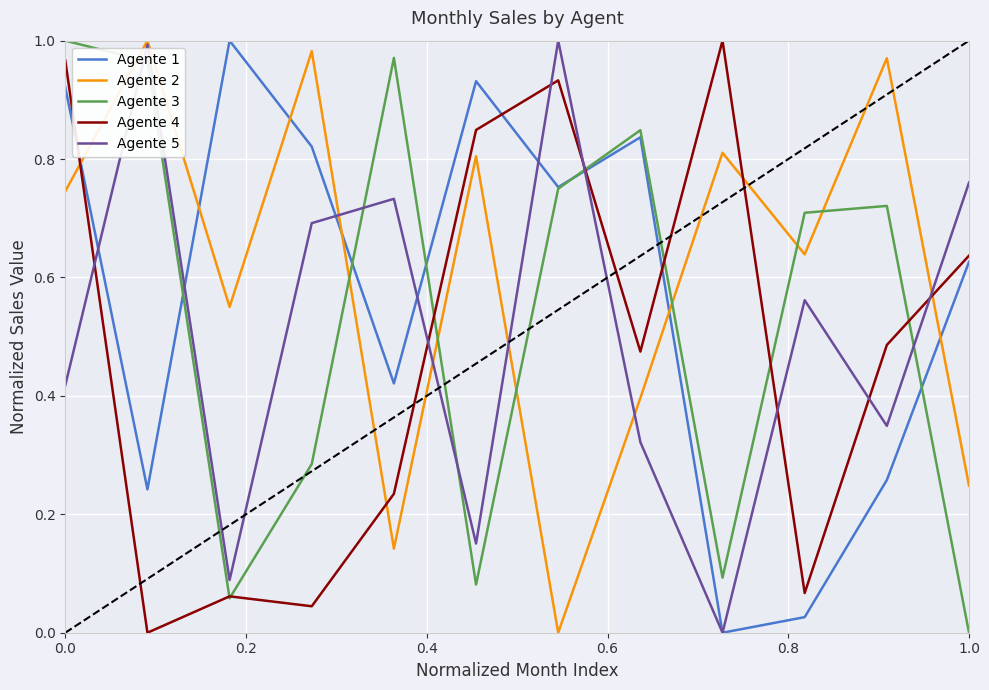

List the series in order of their overall mean, lowest first.

Agente 4, Agente 5, Agente 3, Agente 1, Agente 2